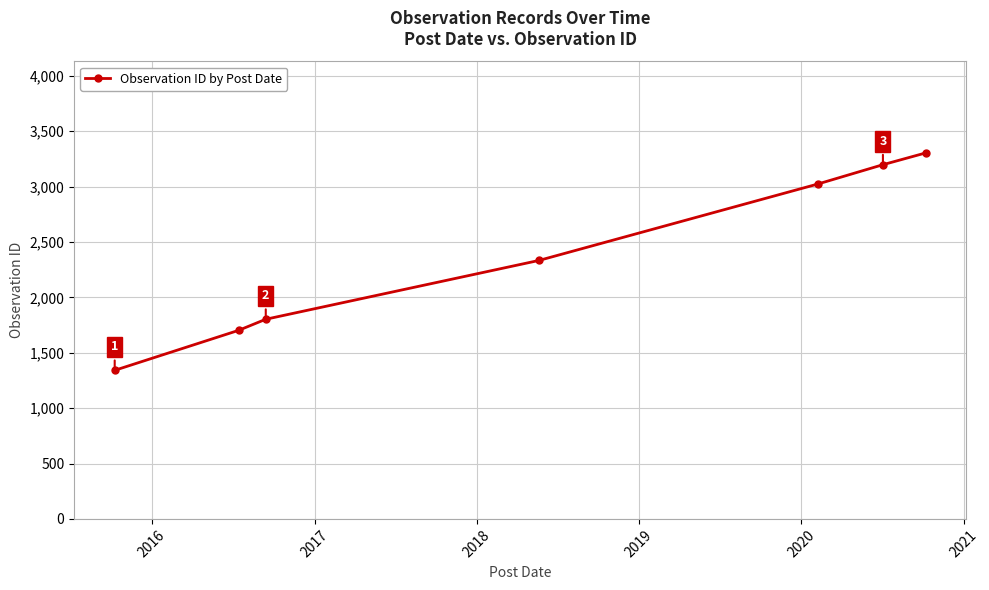

What is the value of the 1st point from the left?

1341